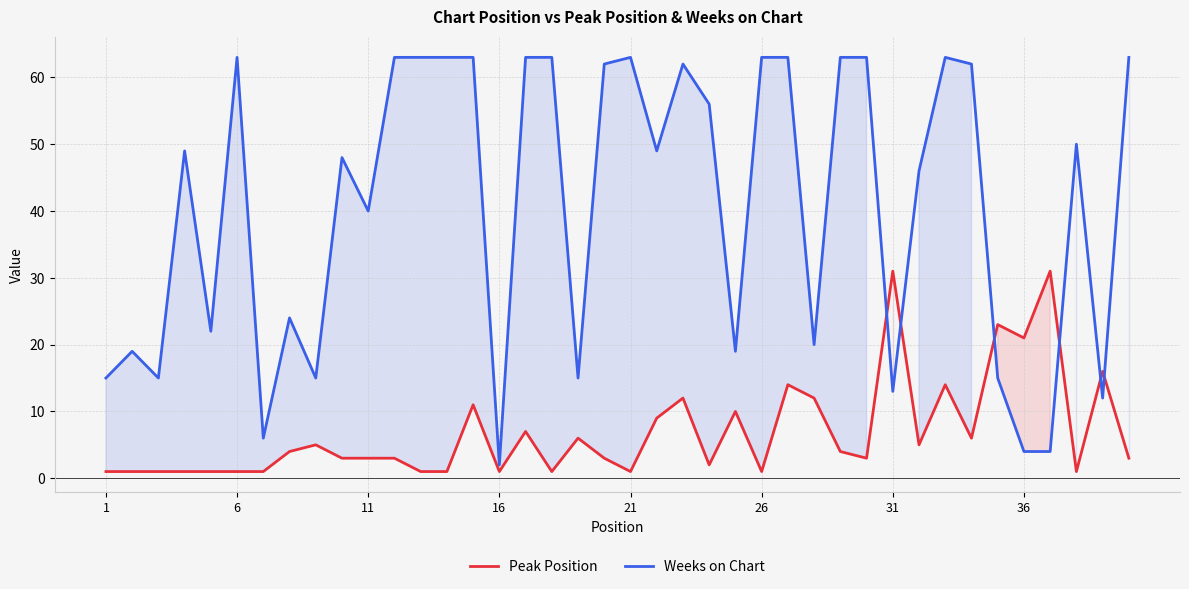

What is the difference between the maximum and minimum values in the Weeks on Chart series?

61